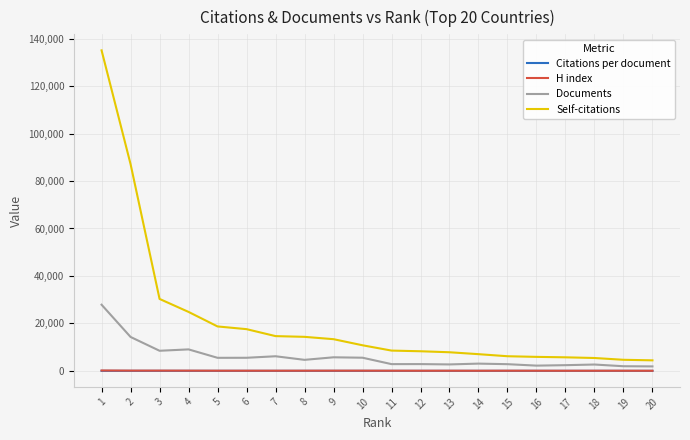

Which series has the largest total across all categories?

Self-citations